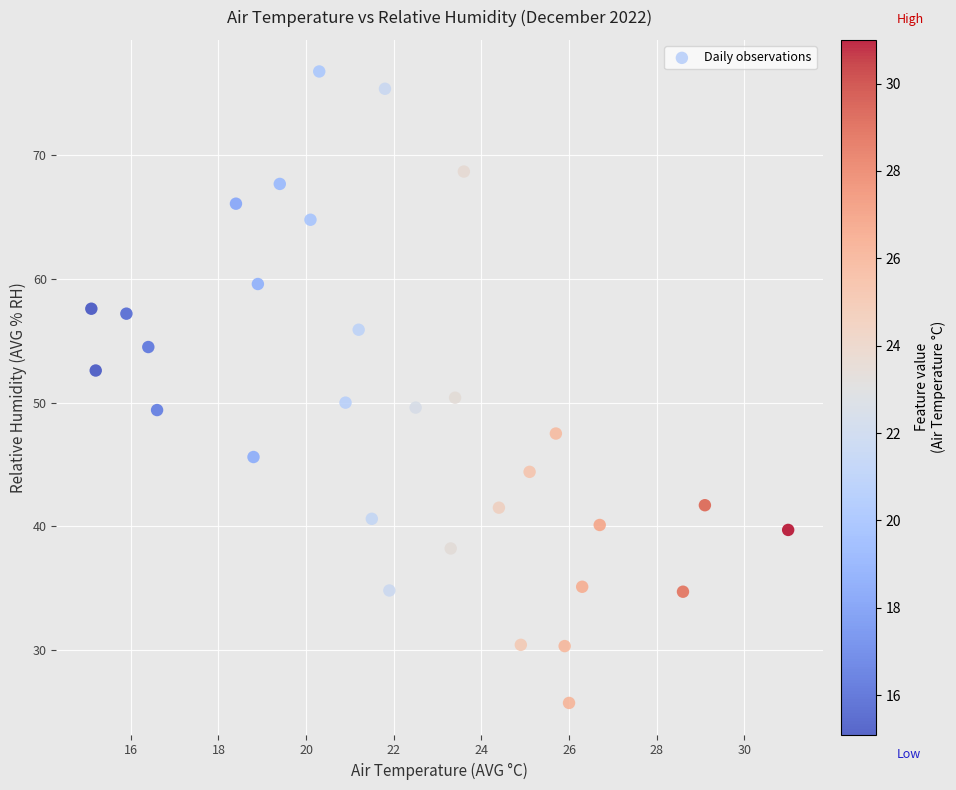

What is the range of X values (max minus min)?

15.9